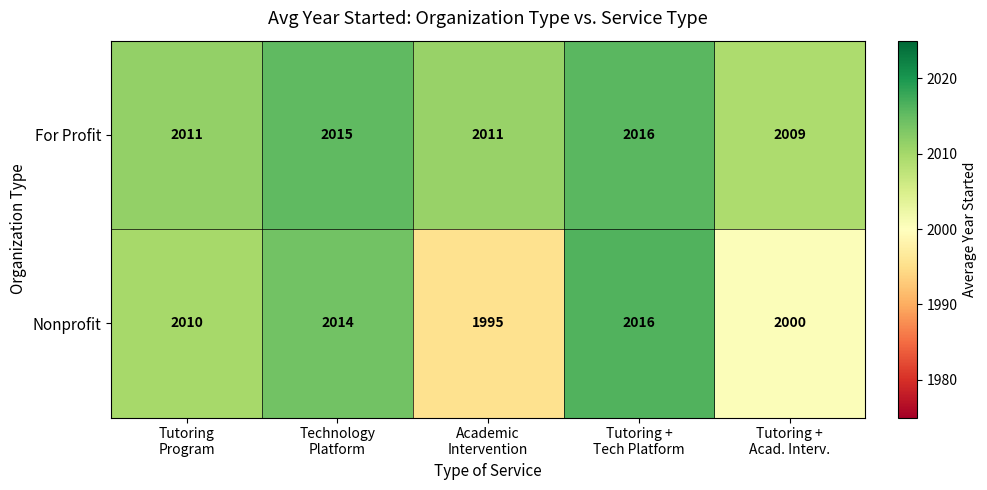

What is the difference between the second highest and second lowest values in the For Profit series?

4